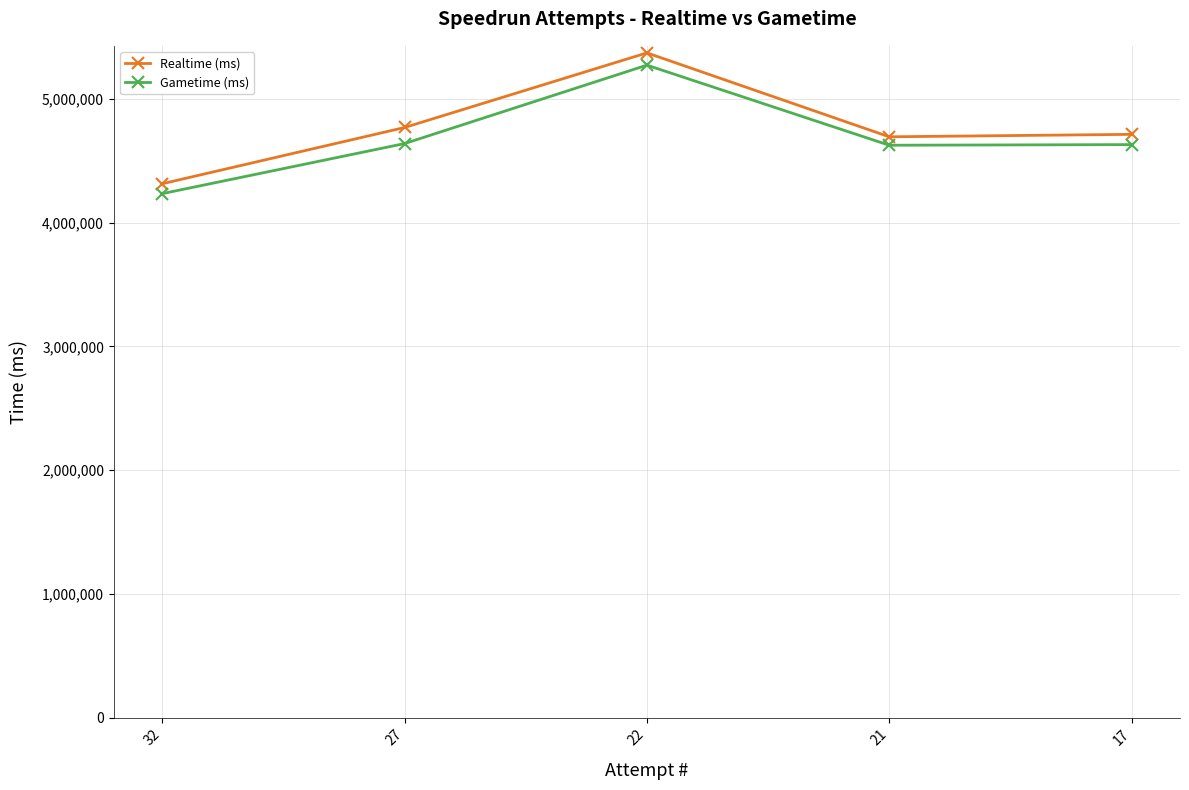

In Realtime (ms), how many points are lower than both neighbors (excluding endpoints)?

1